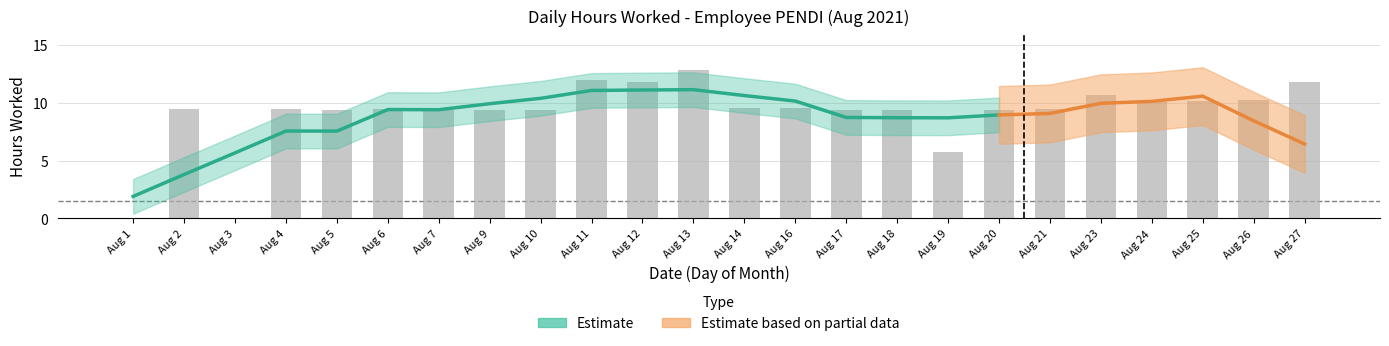

True or false: the data shows 4.5 at Aug 25.

False